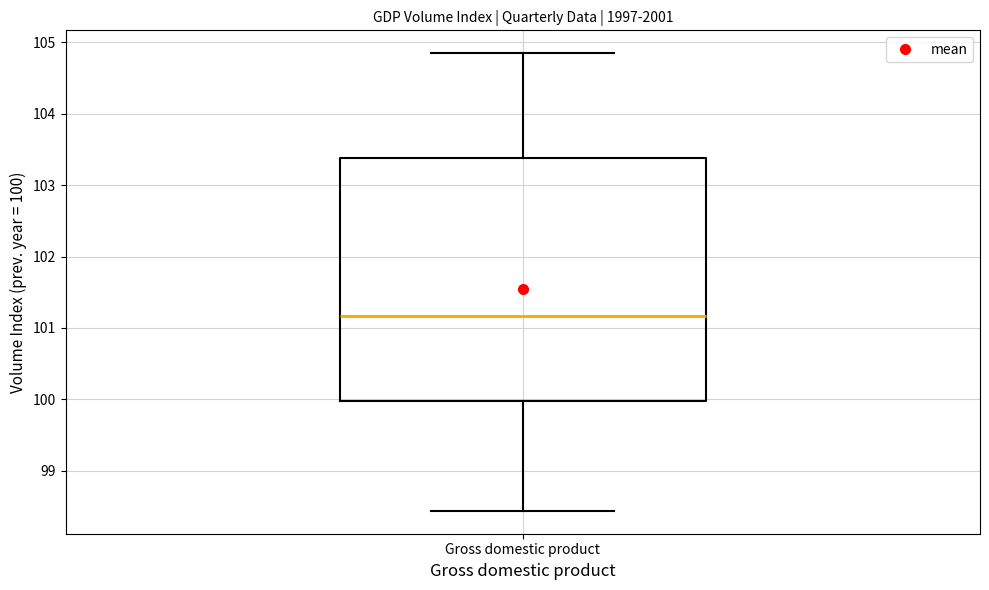

Read this box plot against the y-axis: the position of the median line, the range covered by the box, and the ends of both whiskers. The values are not printed on the chart, so give them approximately, as read against the axis.

median 101.2, box 100.0 to 103.4, whiskers 98.4 to 104.8